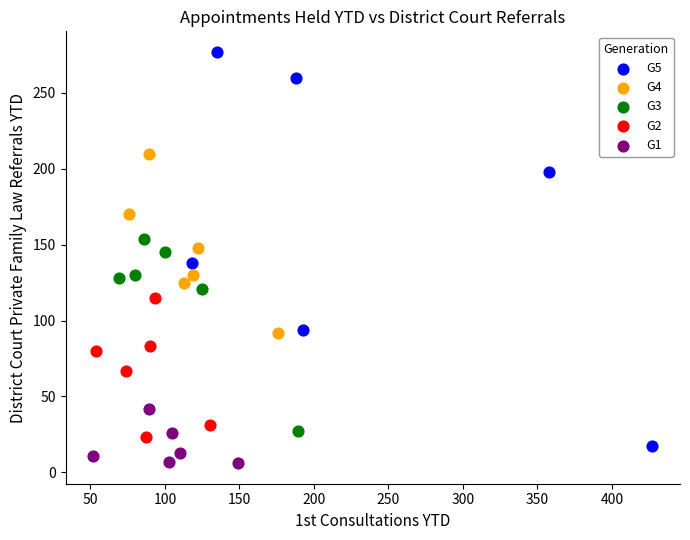

Which series contains the highest Y value?

G5